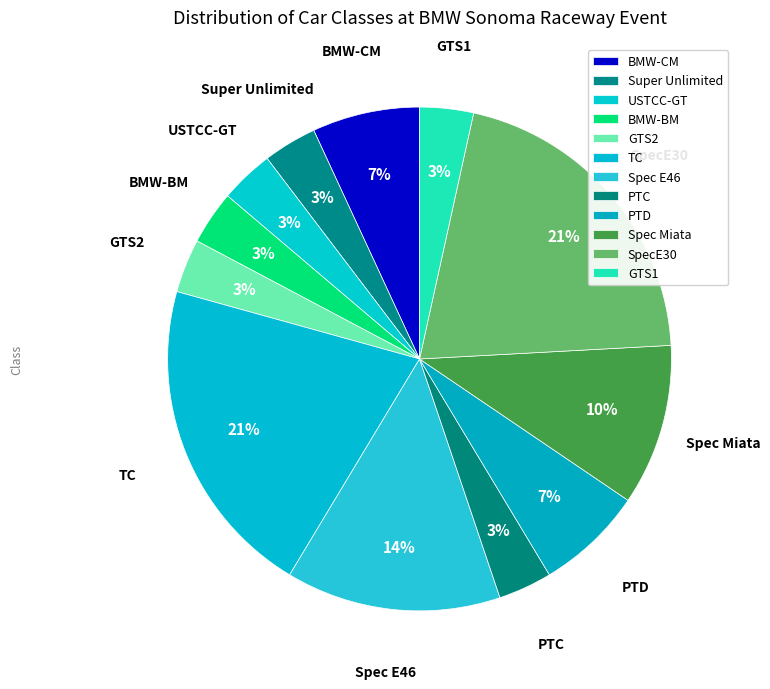

Is it true that PTD is 7% of the pie?

True